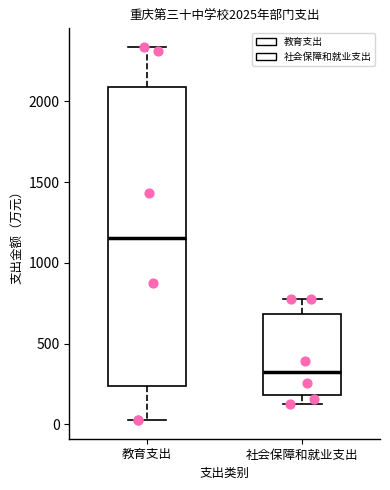

Comparing the boxes themselves (not the whiskers), which one is the tallest?

教育支出